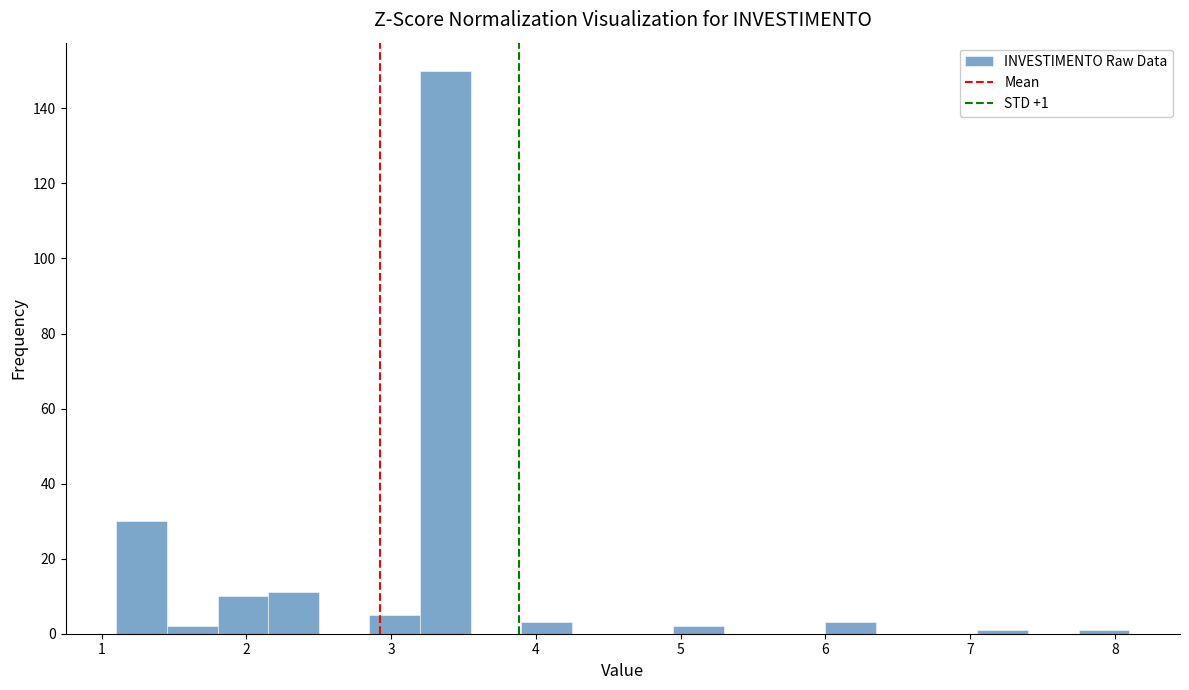

Read against the x-axis, roughly where is the centre of the tallest bar?

3.4